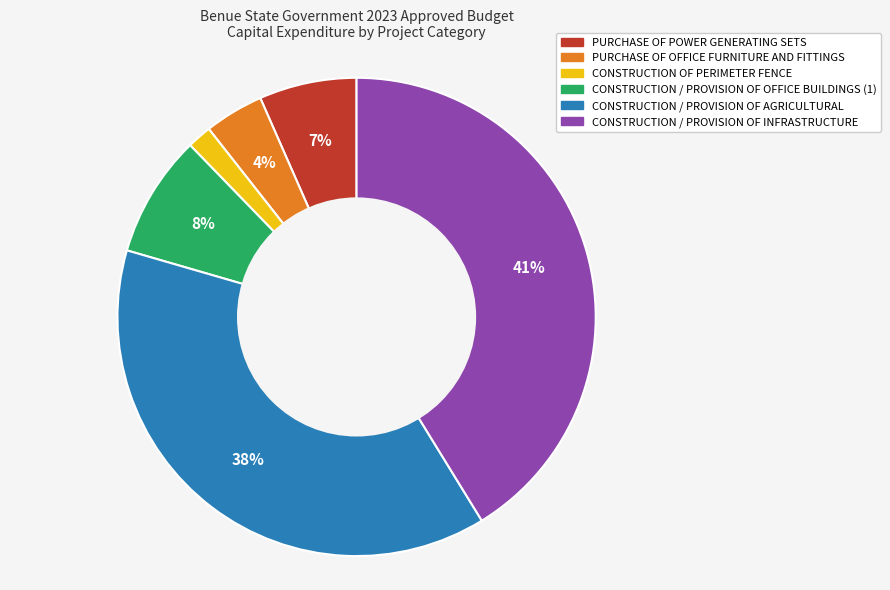

Which has a higher value, PURCHASE OF OFFICE FURNITURE AND FITTINGS or CONSTRUCTION / PROVISION OF INFRASTRUCTURE?

CONSTRUCTION / PROVISION OF INFRASTRUCTURE